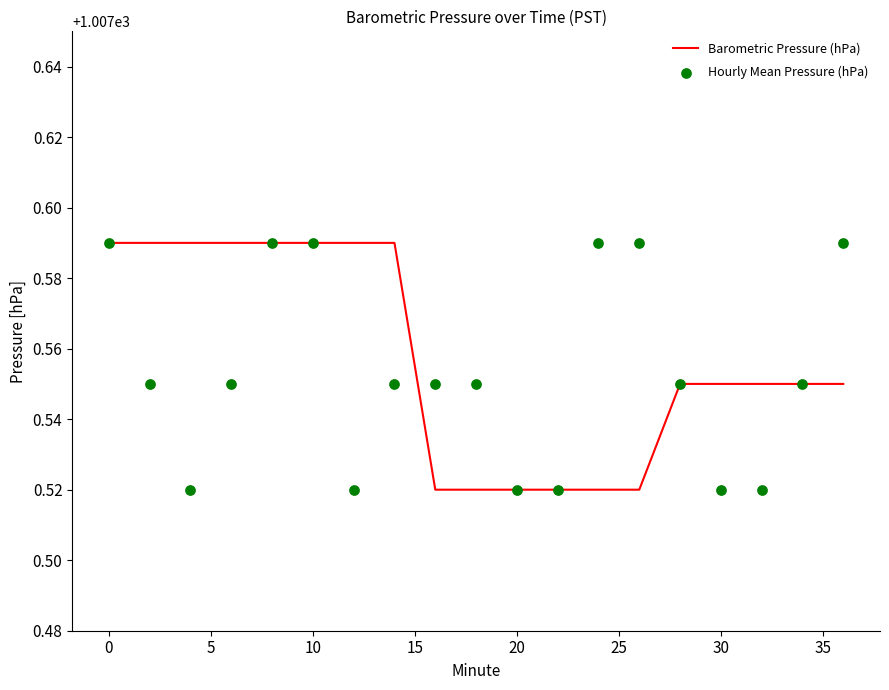

What are all the series names shown in the legend?

Barometric Pressure (hPa), Hourly Mean Pressure (hPa)